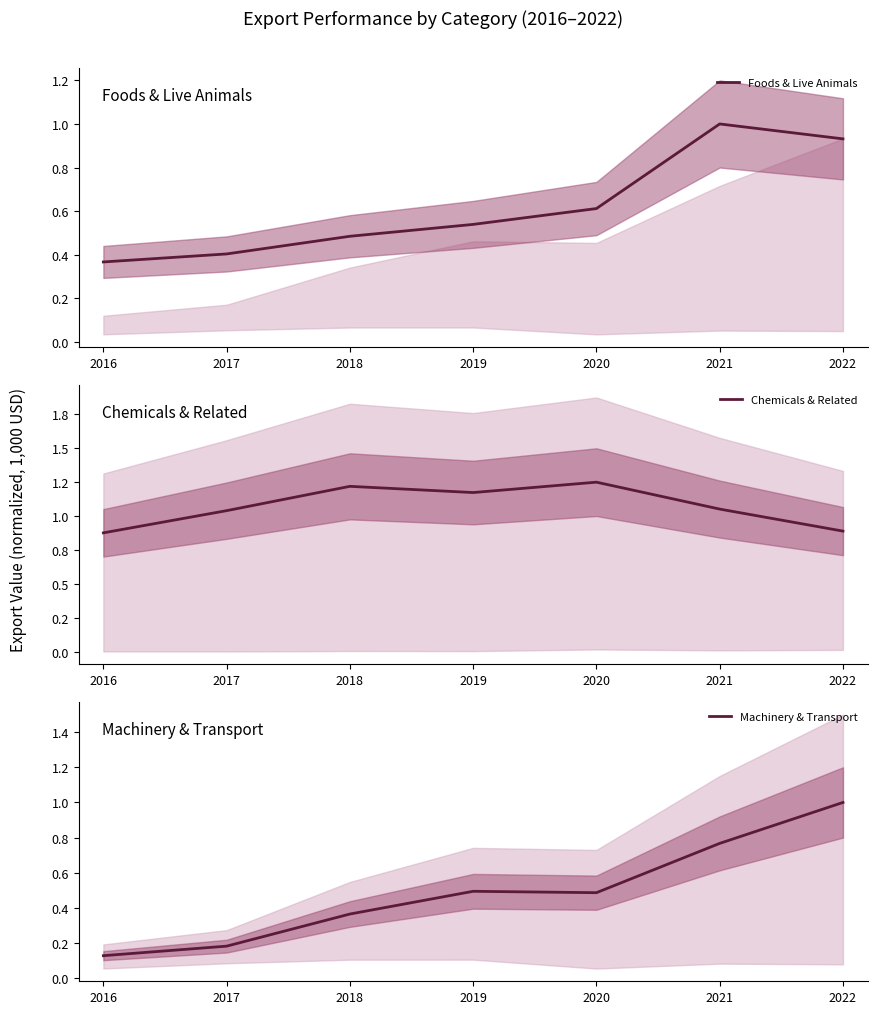

Is the value of Foods & Live Animals at 2022 greater than the value of Chemicals & Related at 2018?

No